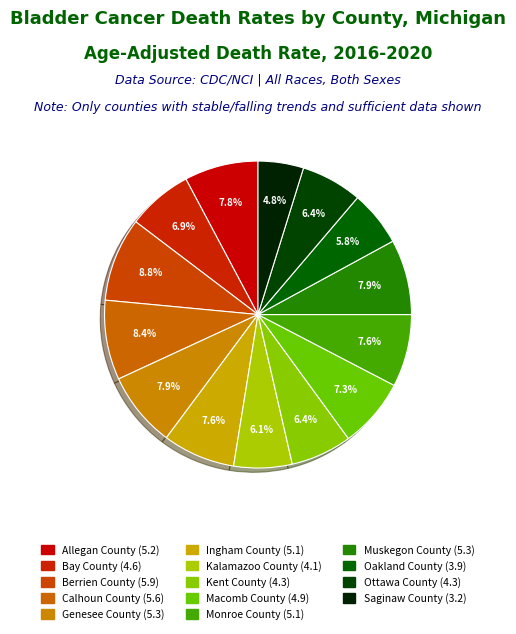

To the nearest percent, what percentage of the pie is Genesee County?

8%